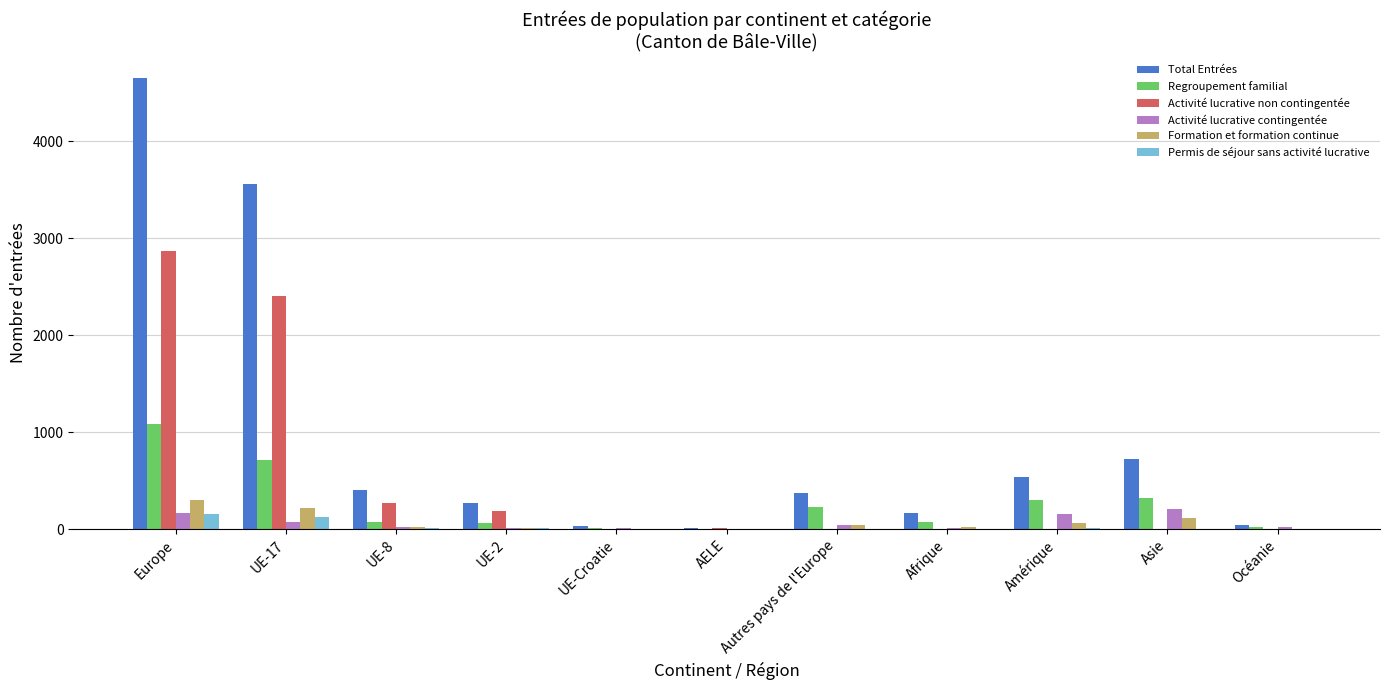

At which category is the sum across all series the highest?

Europe